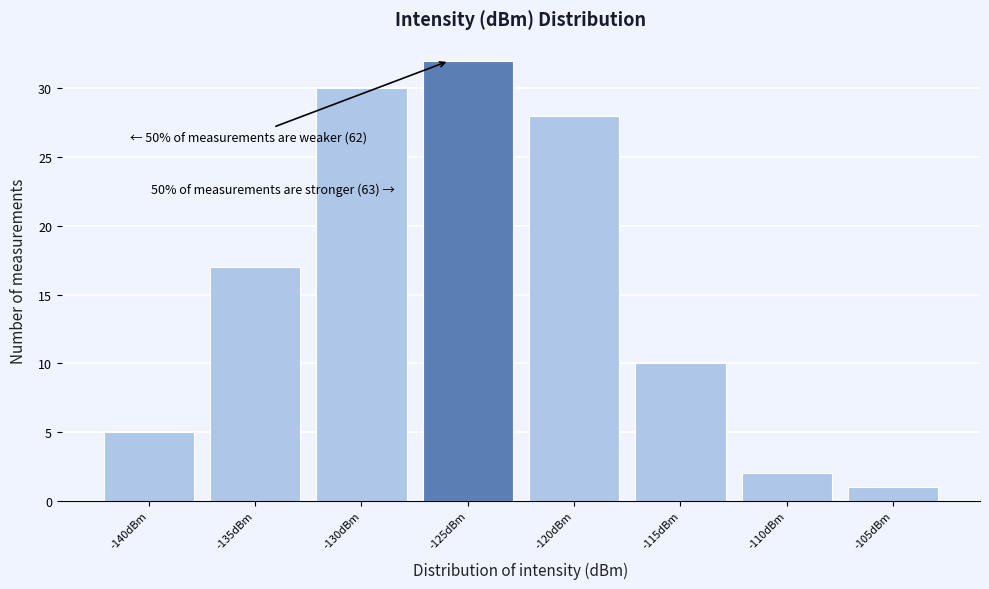

Reading left to right, what are all the values shown in this chart?

-140dBm=5	-135dBm=17	-130dBm=30	-125dBm=32	-120dBm=28	-115dBm=10	-110dBm=2	-105dBm=1